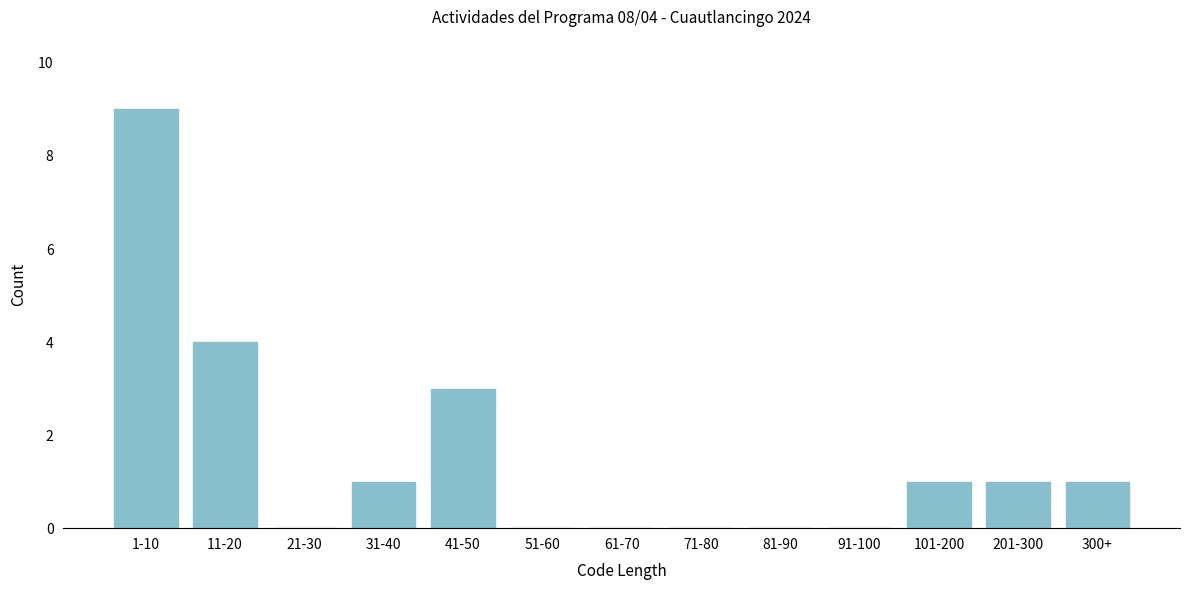

Reading left to right, extract all data points from this chart.

1-10=9	11-20=4	21-30=0	31-40=1	41-50=3	51-60=0	61-70=0	71-80=0	81-90=0	91-100=0	101-200=1	201-300=1	300+=1